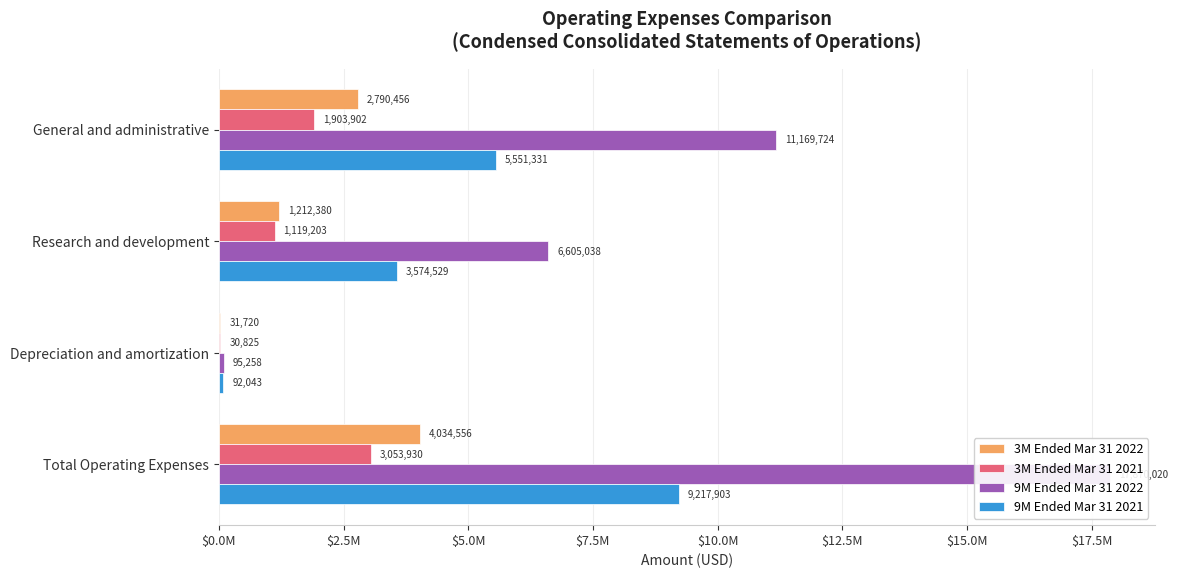

The 3M Ended Mar 31 2021 series shows 1711560 at Research and development. True or false?

False